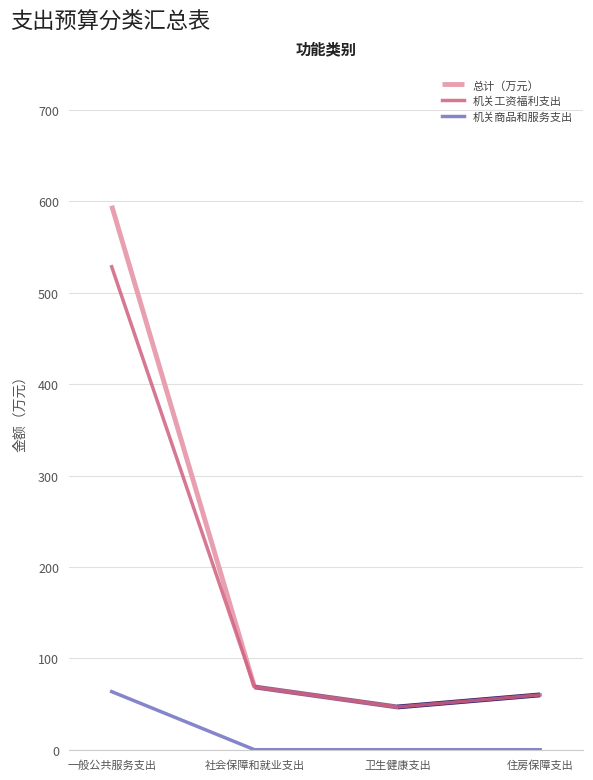

Is this an area chart (filled region under the line)?

No